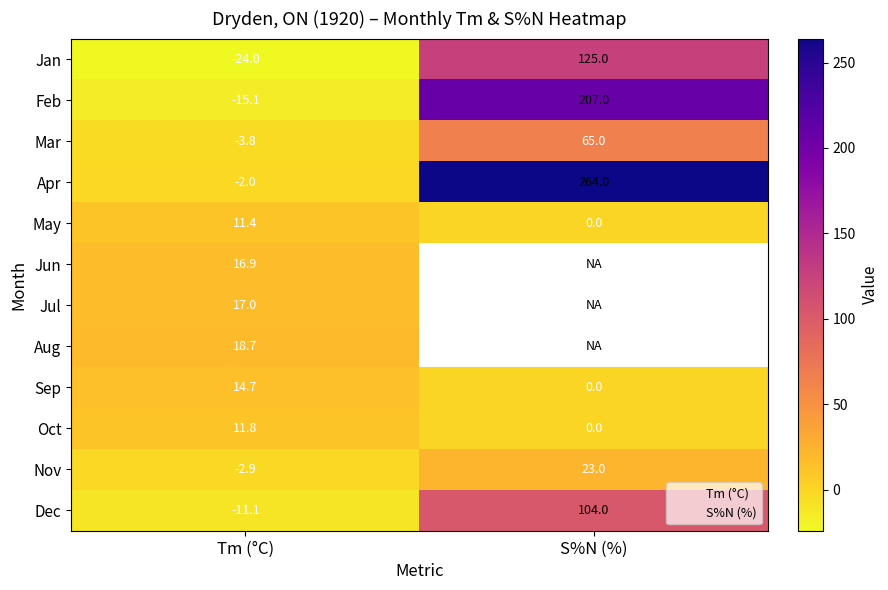

The Dec series shows 168.2 at S%N (%). True or false?

False